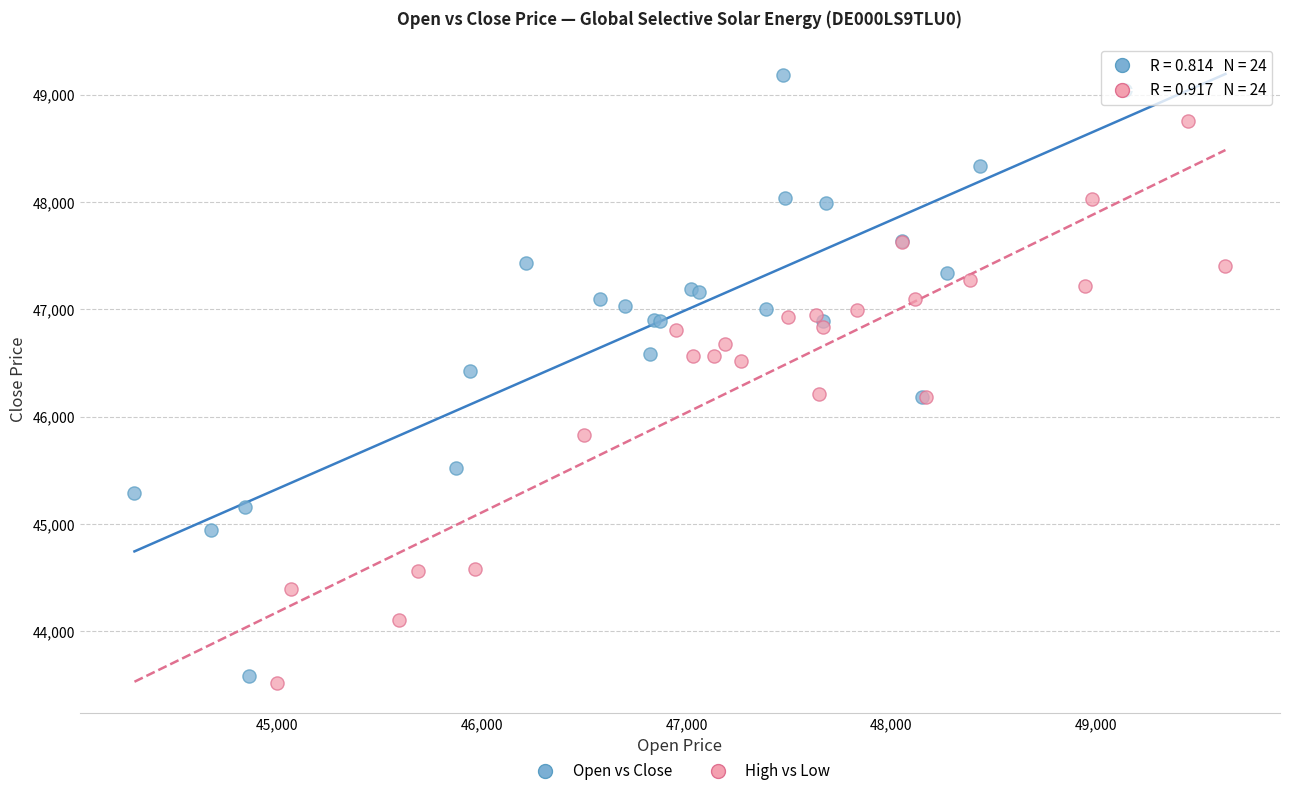

What are all the series names shown in the legend?

Open vs Close, High vs Low